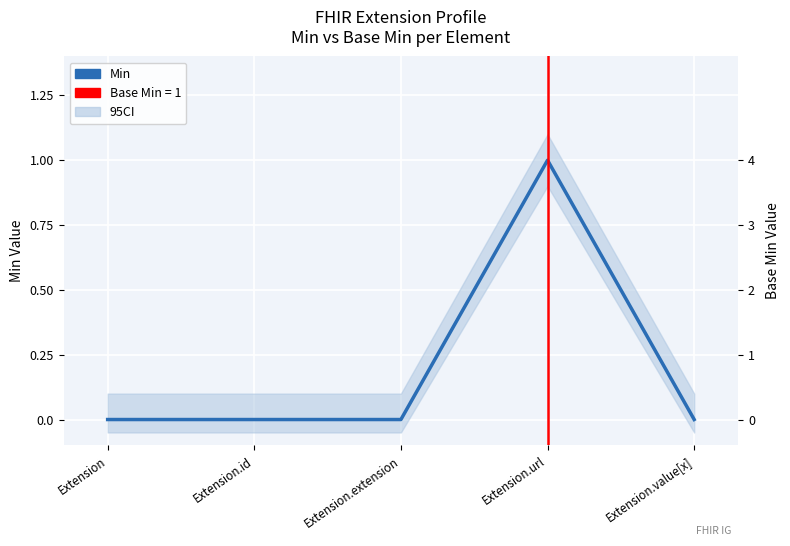

Count the number of categories in the chart.

5